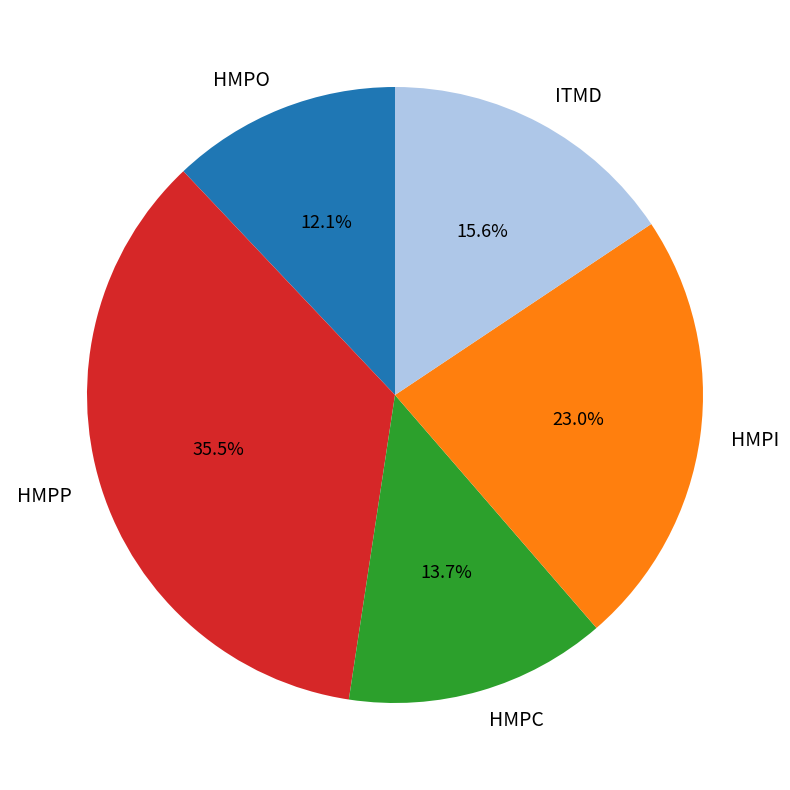

What portion of the pie excludes ITMD?

84.4%